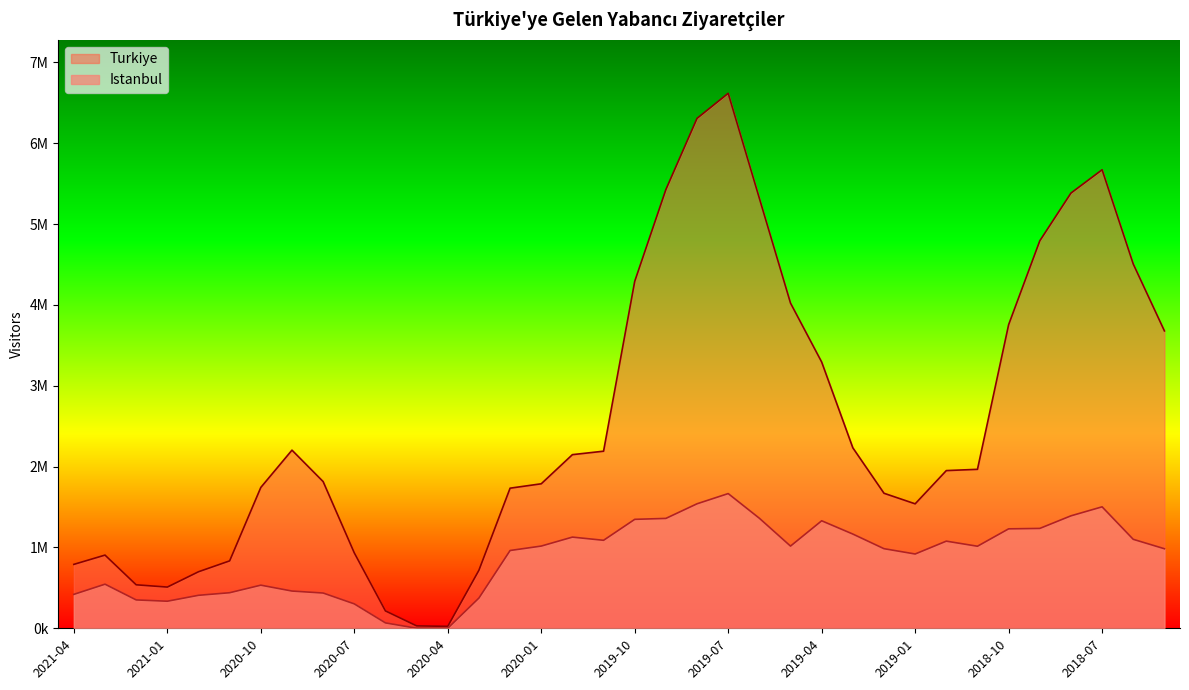

The value of Turkiye at 2018-10 is 5317942. True or false?

False